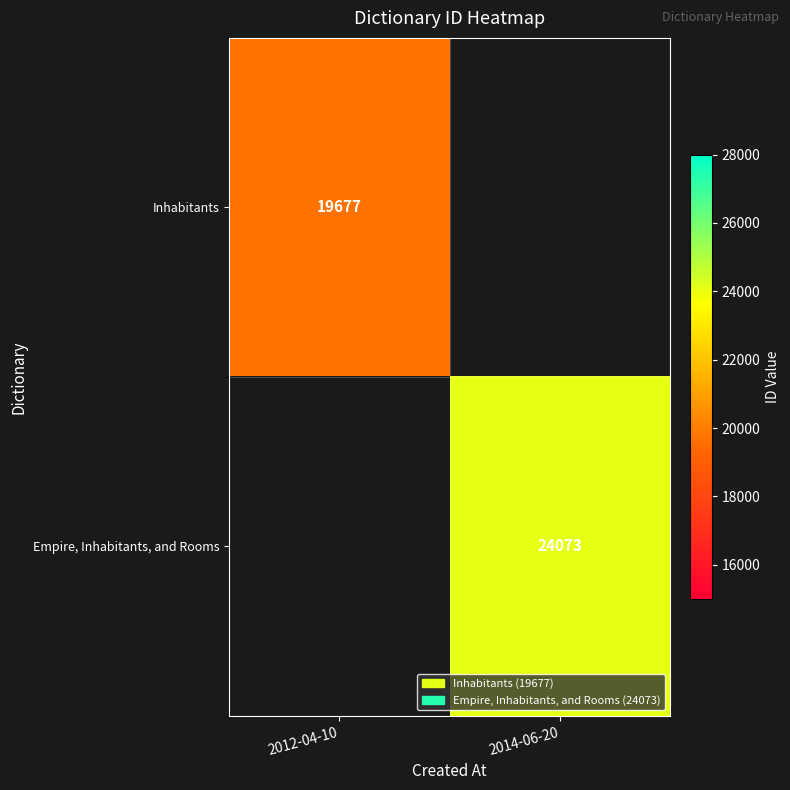

True or false: Inhabitants has a value of 34772 at 2012-04-10.

False